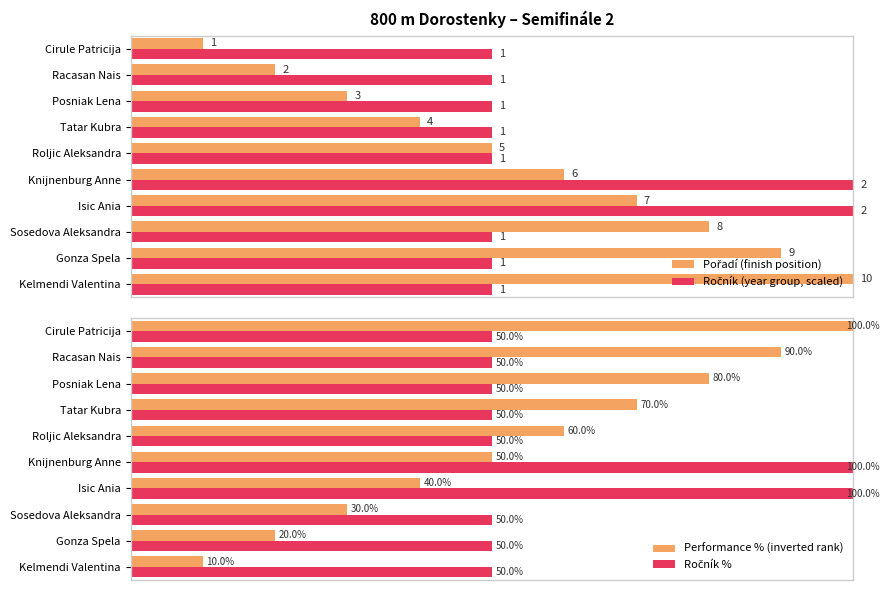

True or false: Performance % (inverted rank) has a value of 90 at 2.

True